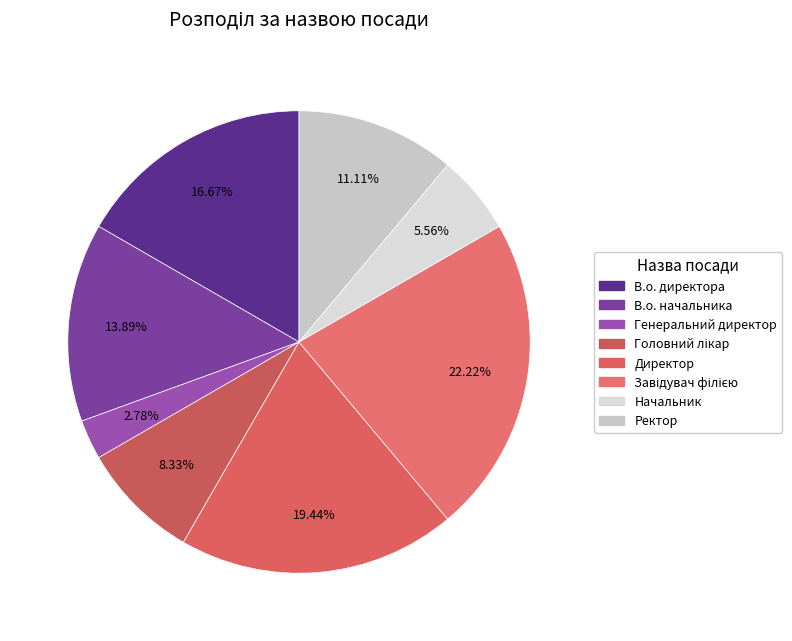

How many slices are in this pie chart?

8